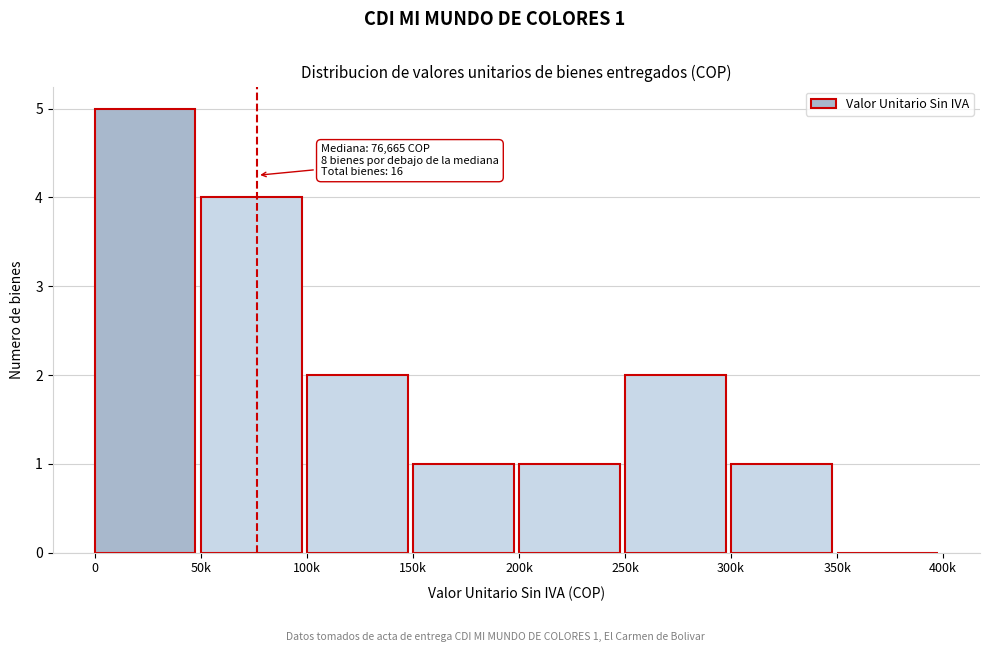

Reading left to right, extract all data points from this chart.

0=5	50k=4	100k=2	150k=1	200k=1	250k=2	300k=1	350k=0